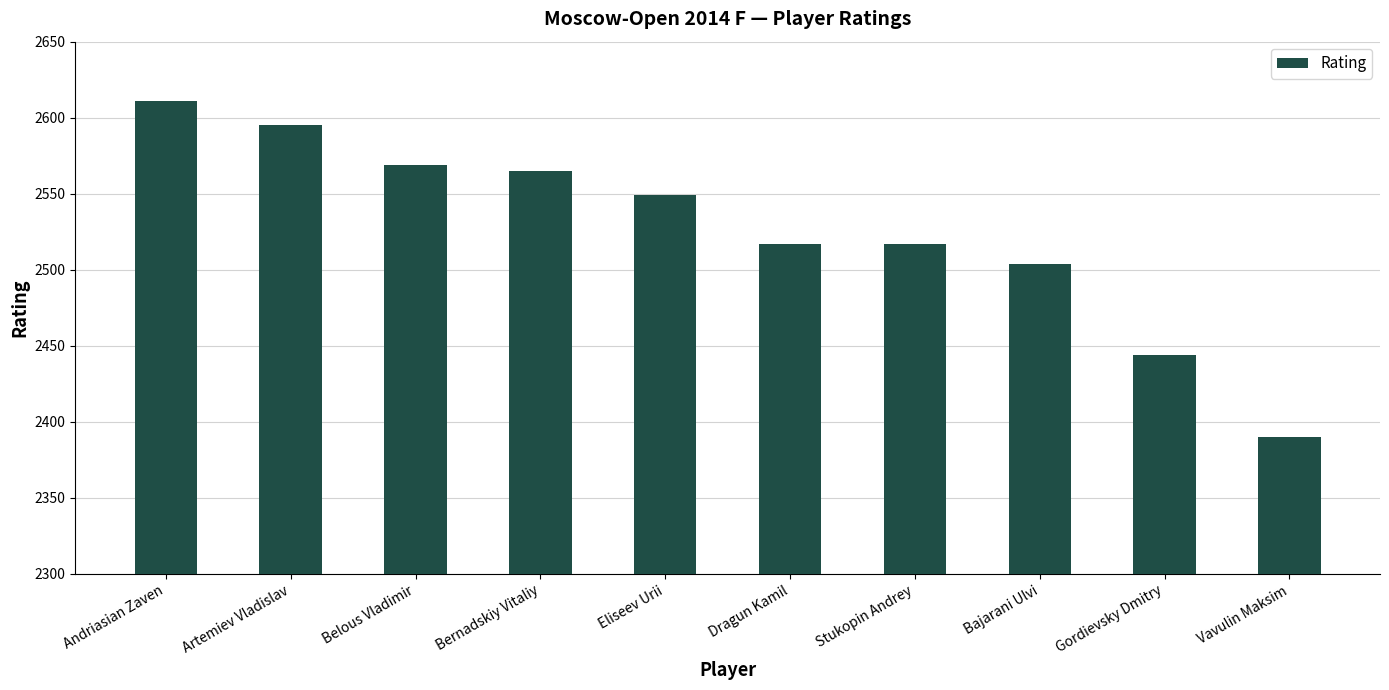

True or false: the data shows 4094 at Stukopin Andrey.

False